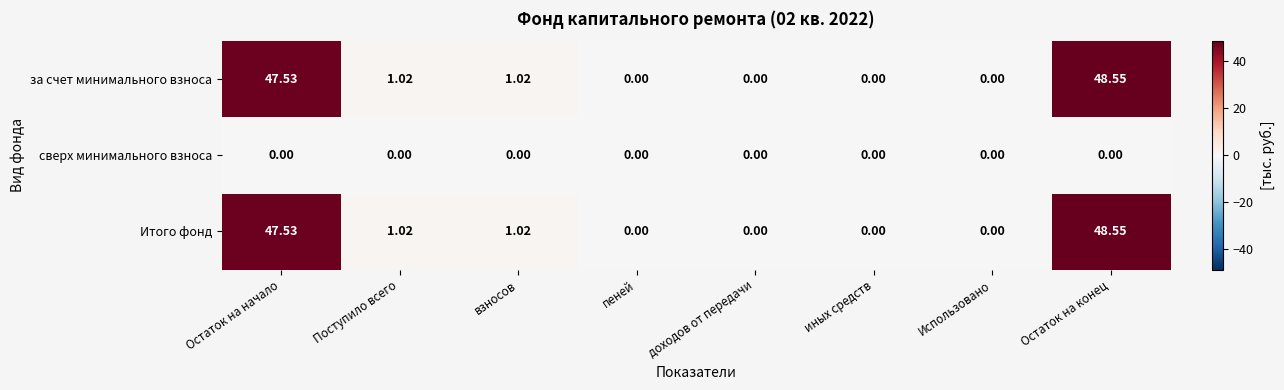

At which label does Итого фонд first exceed 1?

Остаток на начало